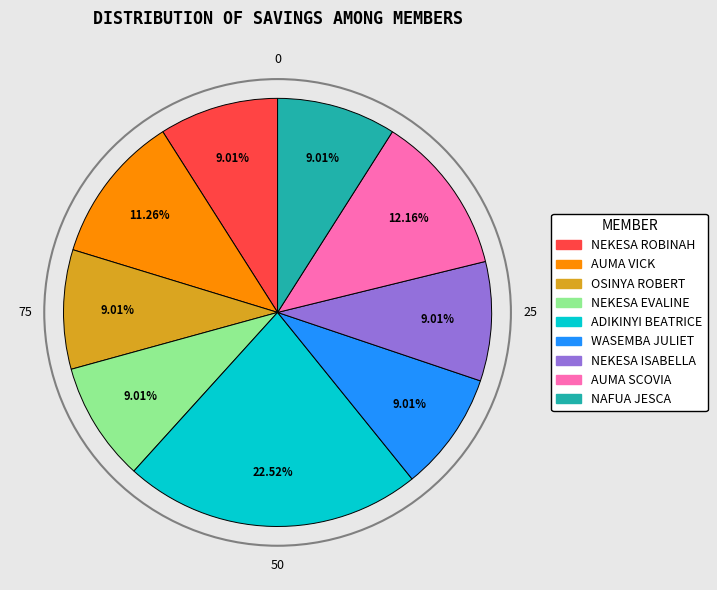

How many slices are in this pie chart?

9